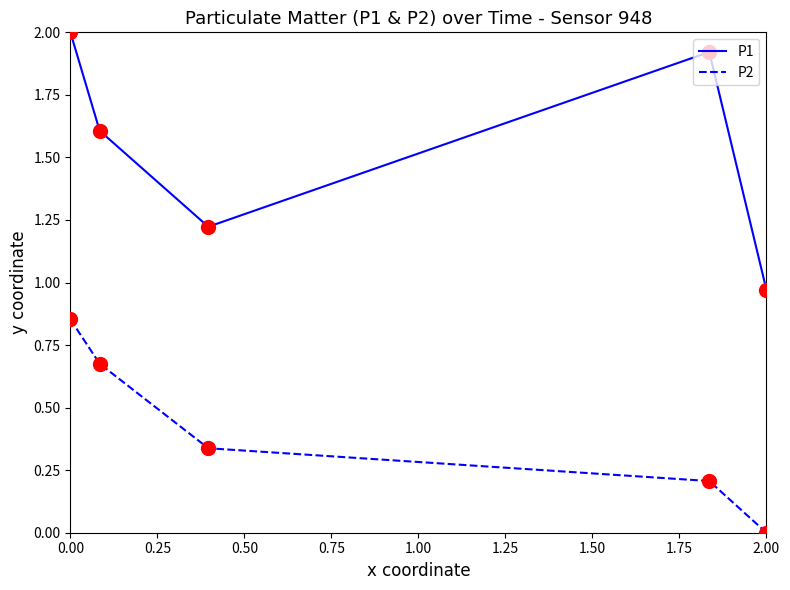

What are all the series names shown in the legend?

P1, P2